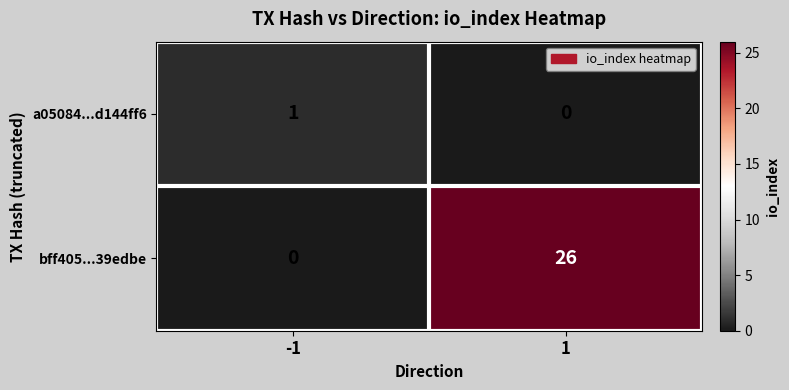

Reading right to left, what are all the values shown in this chart?

a05084...d144ff6: 0	1
bff405...39edbe: 26	0